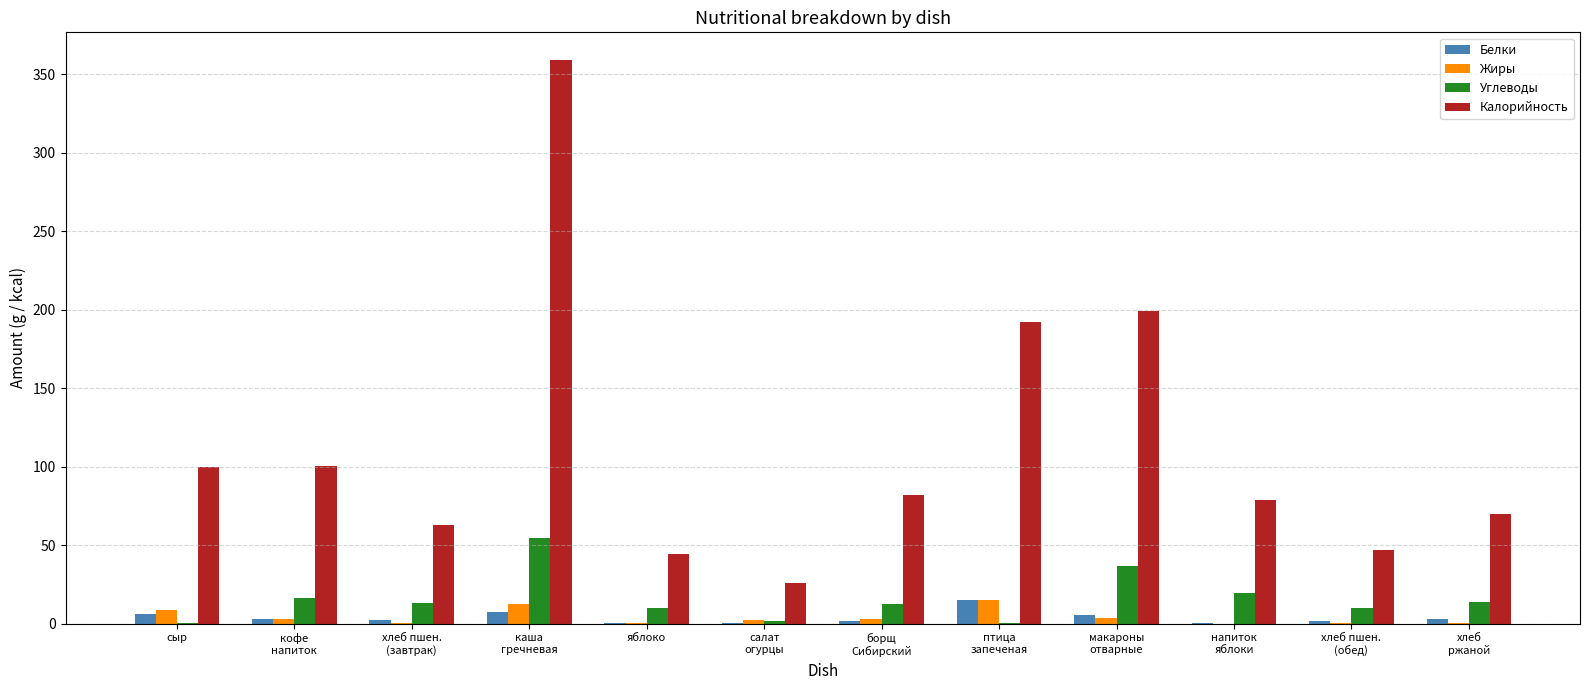

Which series has the largest total across all categories?

Калорийность